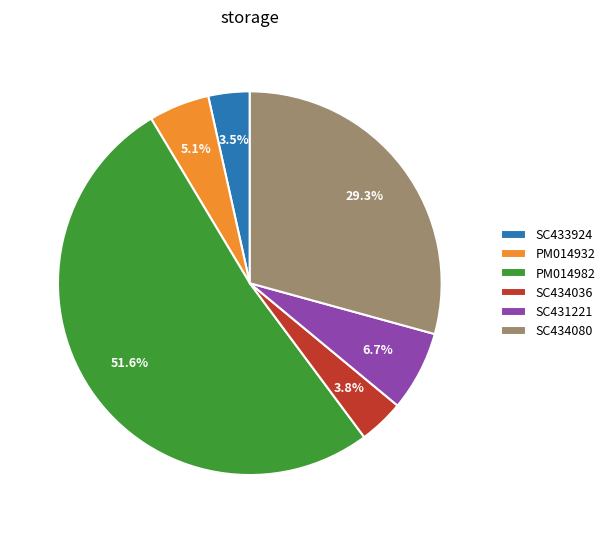

To the nearest percent, what is the combined percentage of SC433924 and PM014932?

9%